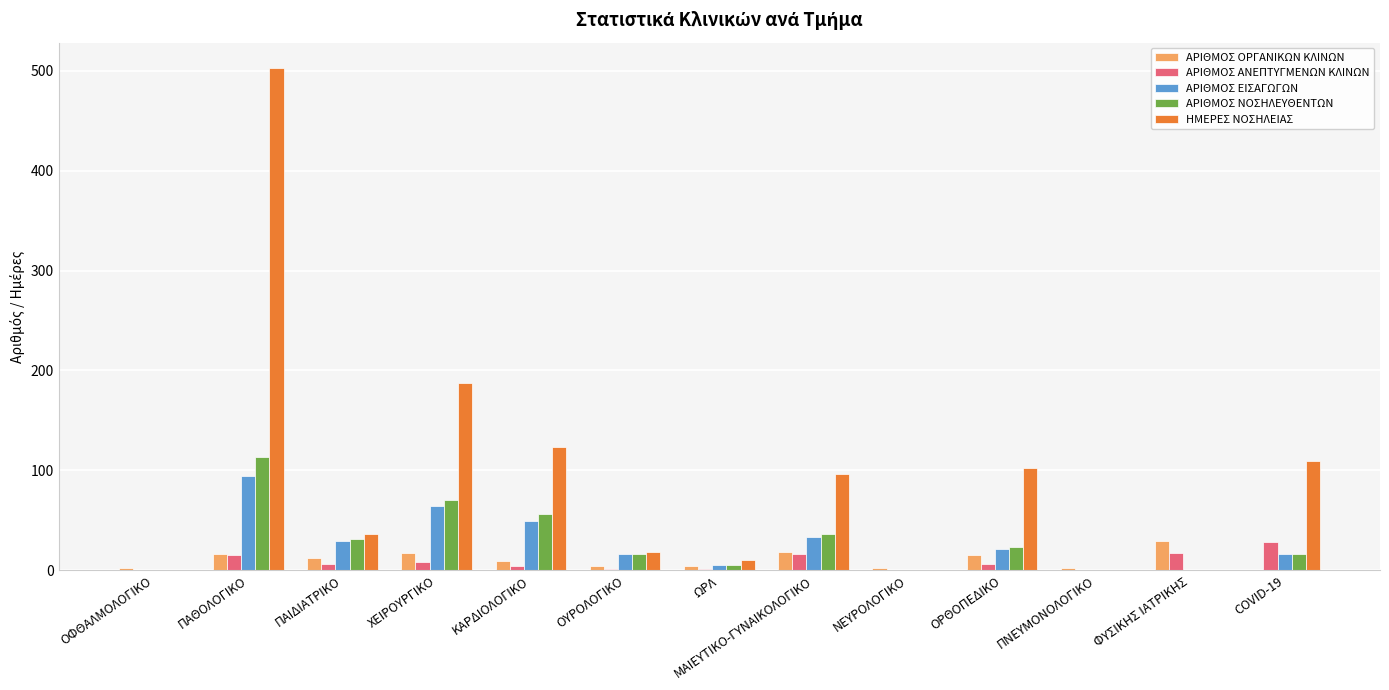

Are the bars grouped side by side (vs. stacked)?

Yes